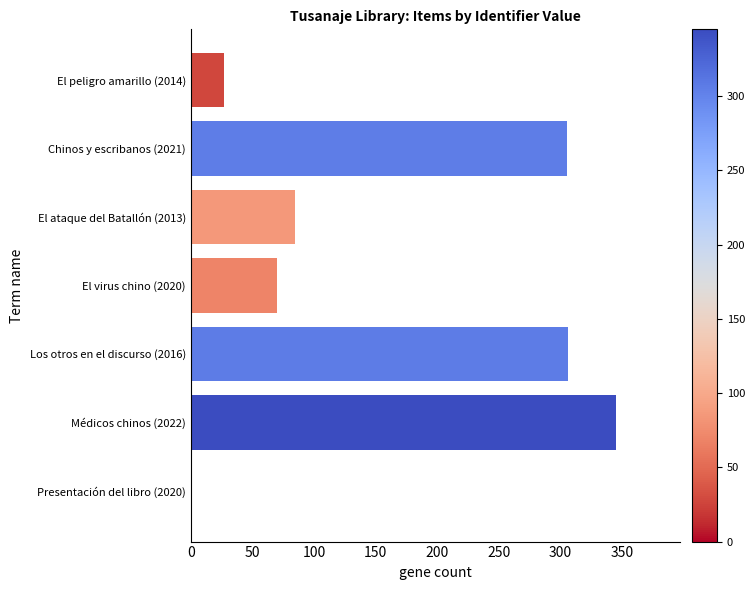

What is the sum of the values at Médicos chinos (2022) and El ataque del Batallón (2013)?

430